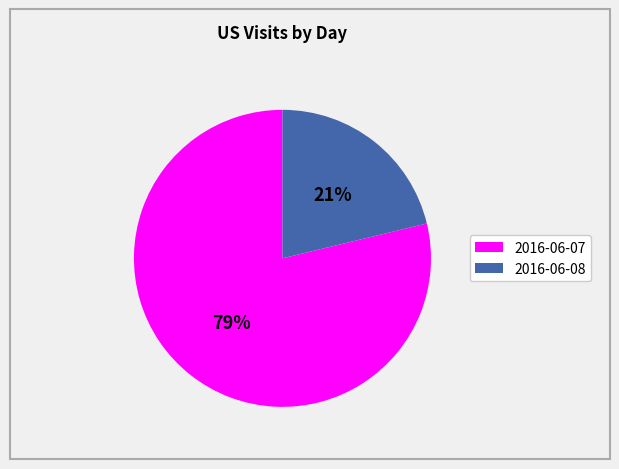

Does 2016-06-08 represent more than half of the total?

No